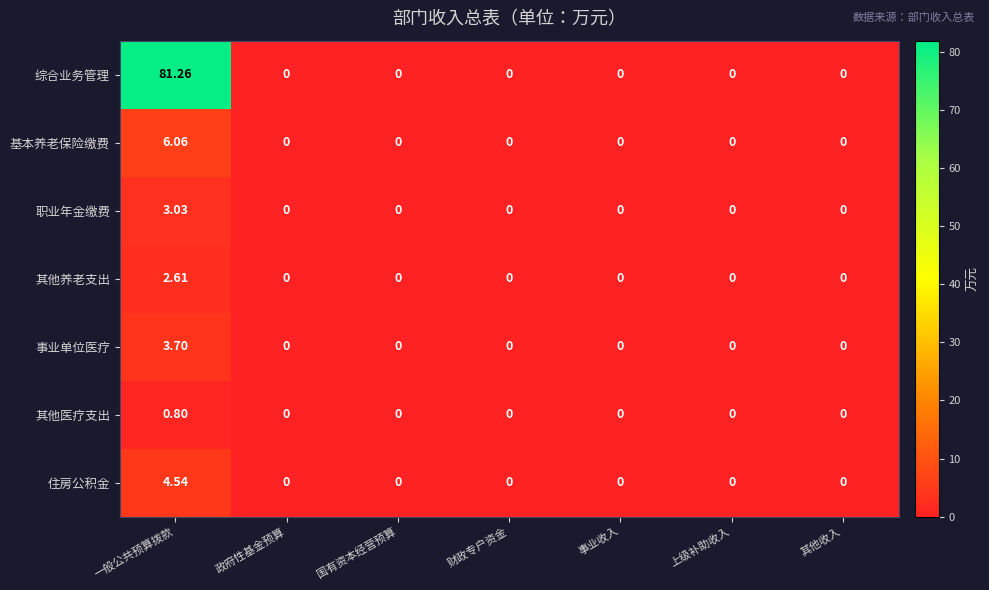

How many data points does each series have?

7